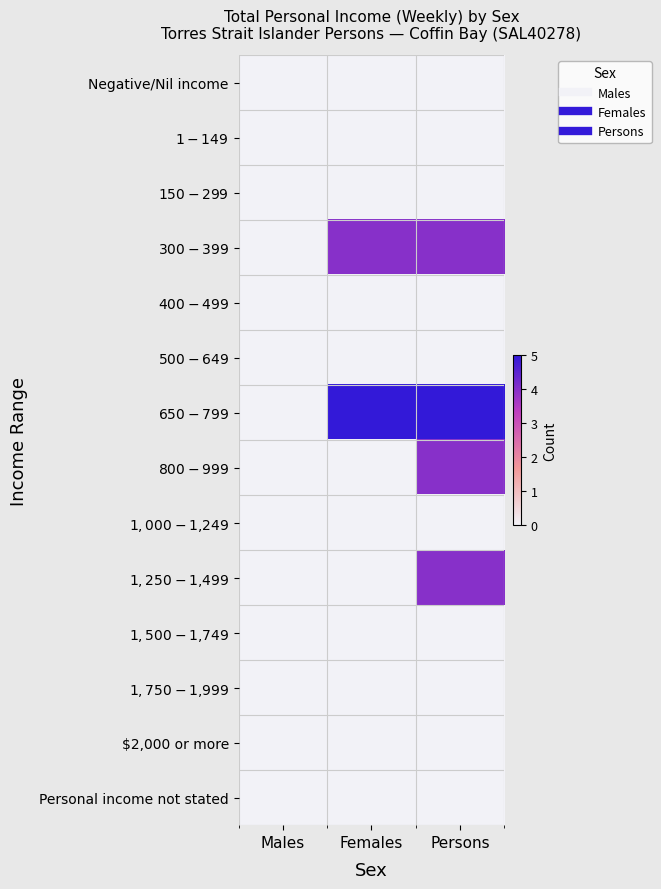

At how many categories does at least one series exceed 0?

2